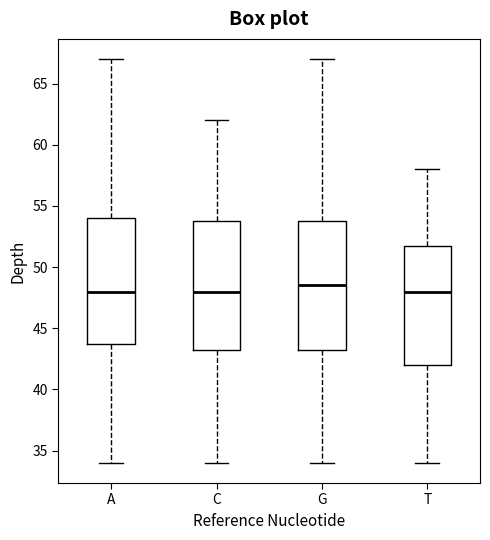

Where is the upper edge of the box for G on the y-axis? The values are not printed on the chart, so give them approximately, as read against the axis.

54.0